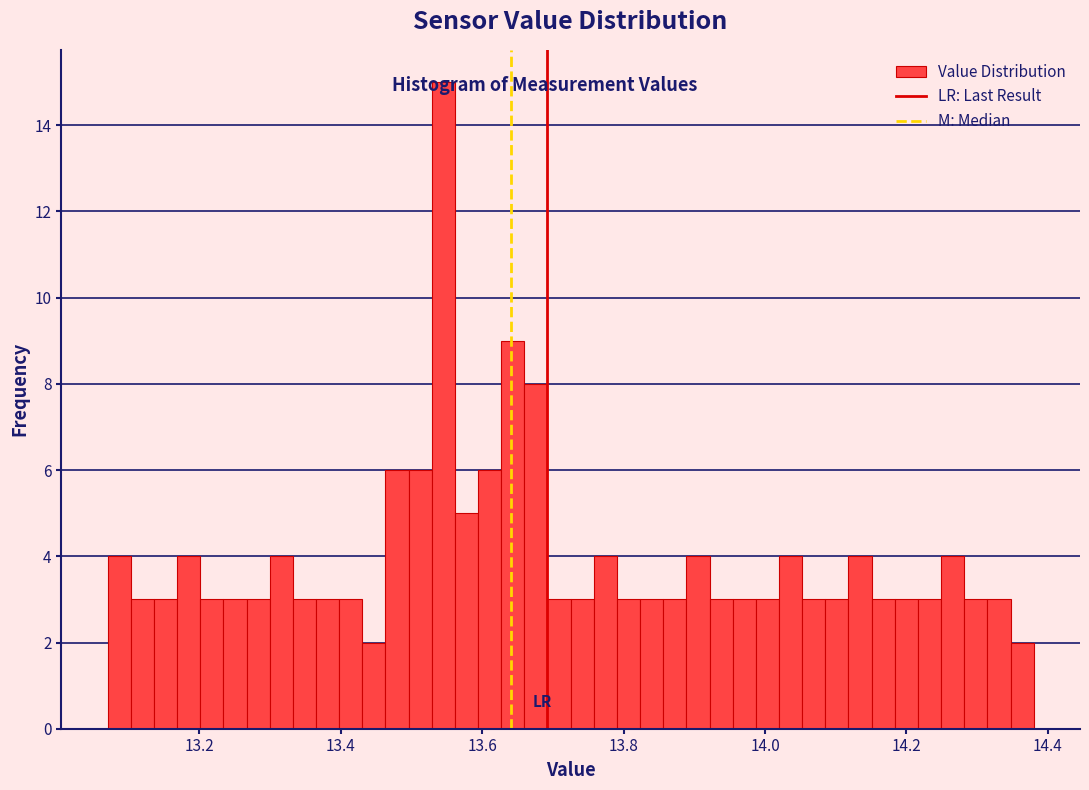

Around what value on the x-axis is the tallest bar? Give the approximate position of its centre, as read against the axis.

13.54